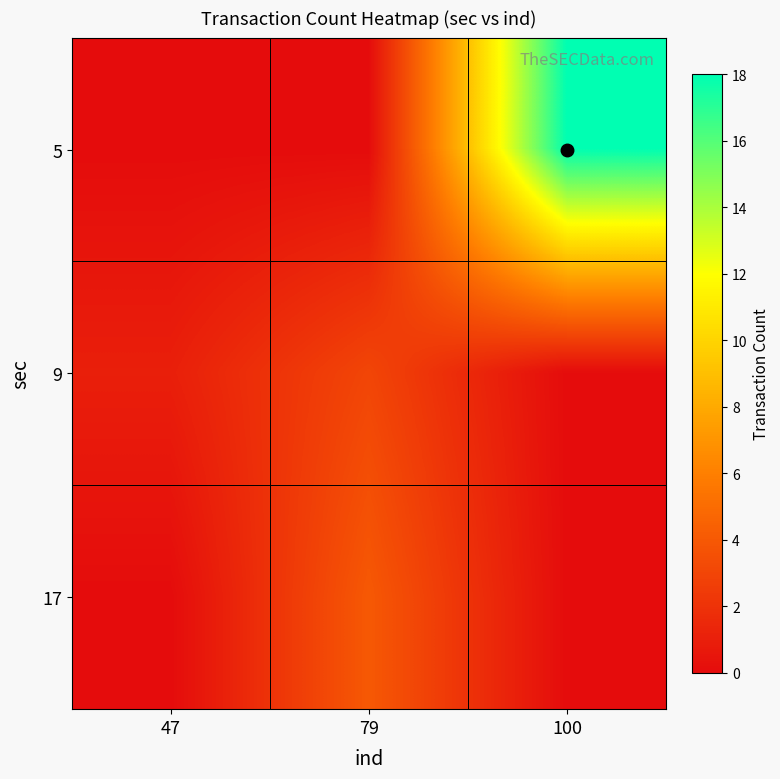

Count the number of categories in the chart.

3